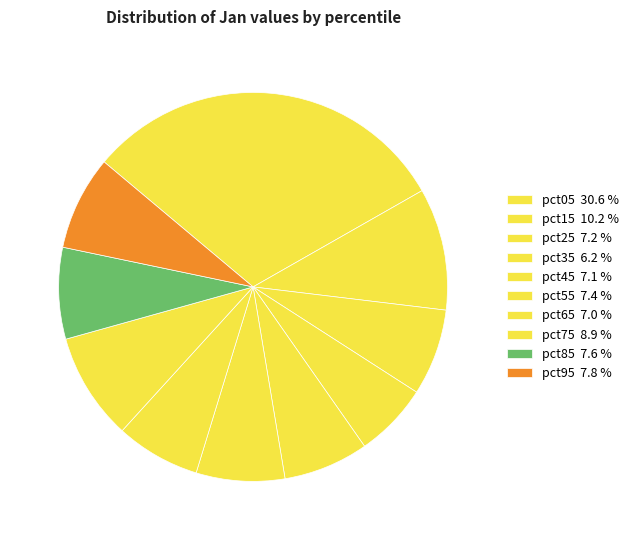

Rank the categories by value from highest to lowest.

pct05, pct15, pct75, pct95, pct85, pct55, pct25, pct45, pct65, pct35